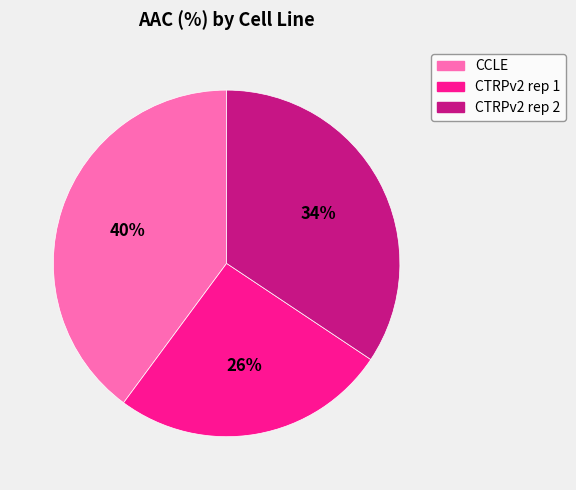

How many slices are in this pie chart?

3